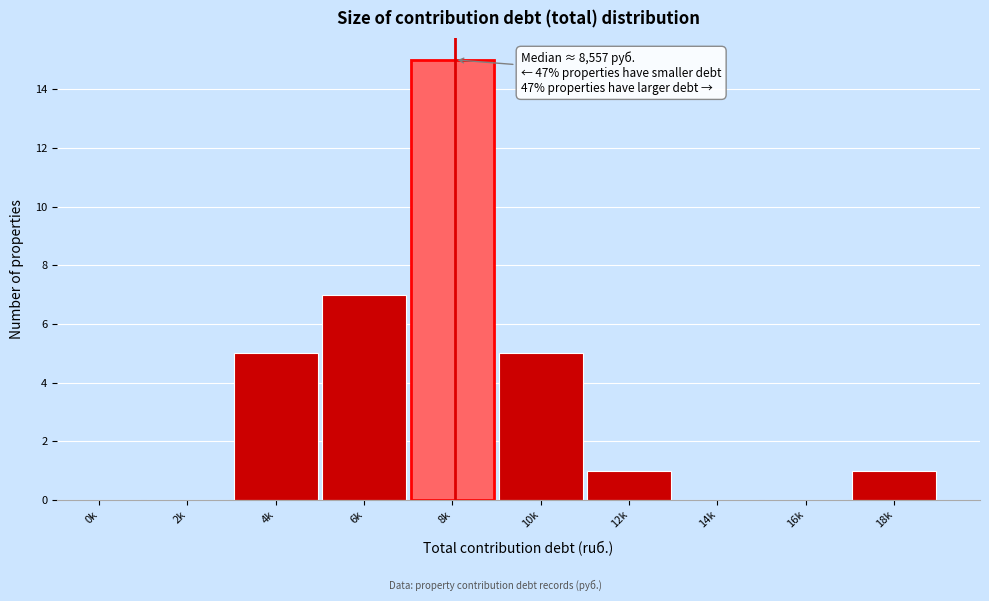

Reading left to right, extract all data points from this chart.

0k=0	2k=0	4k=5	6k=7	8k=15	10k=5	12k=1	14k=0	16k=0	18k=1